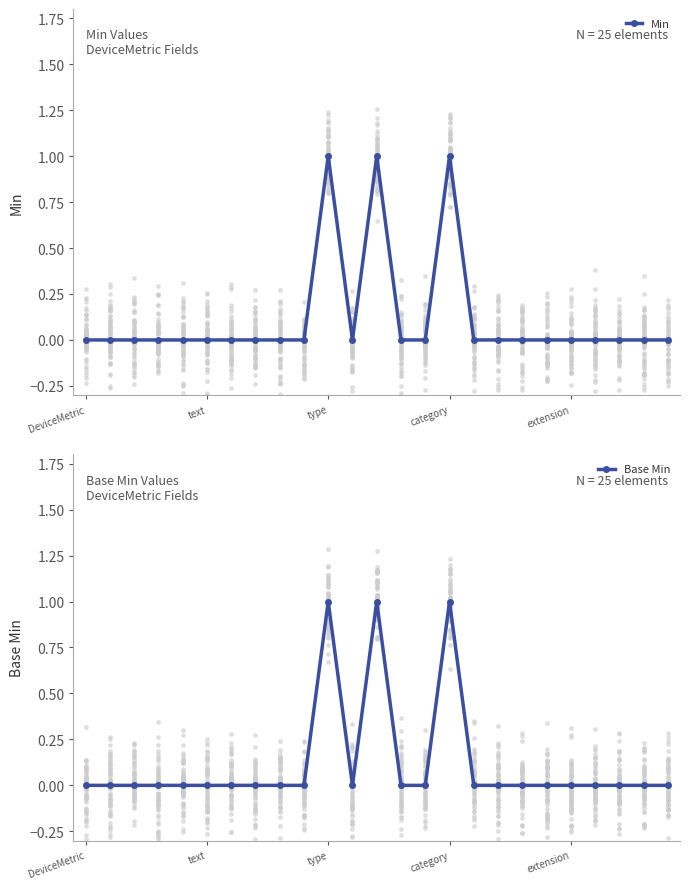

Is the value of Min at 16 greater than the value of Base Min at 11?

No